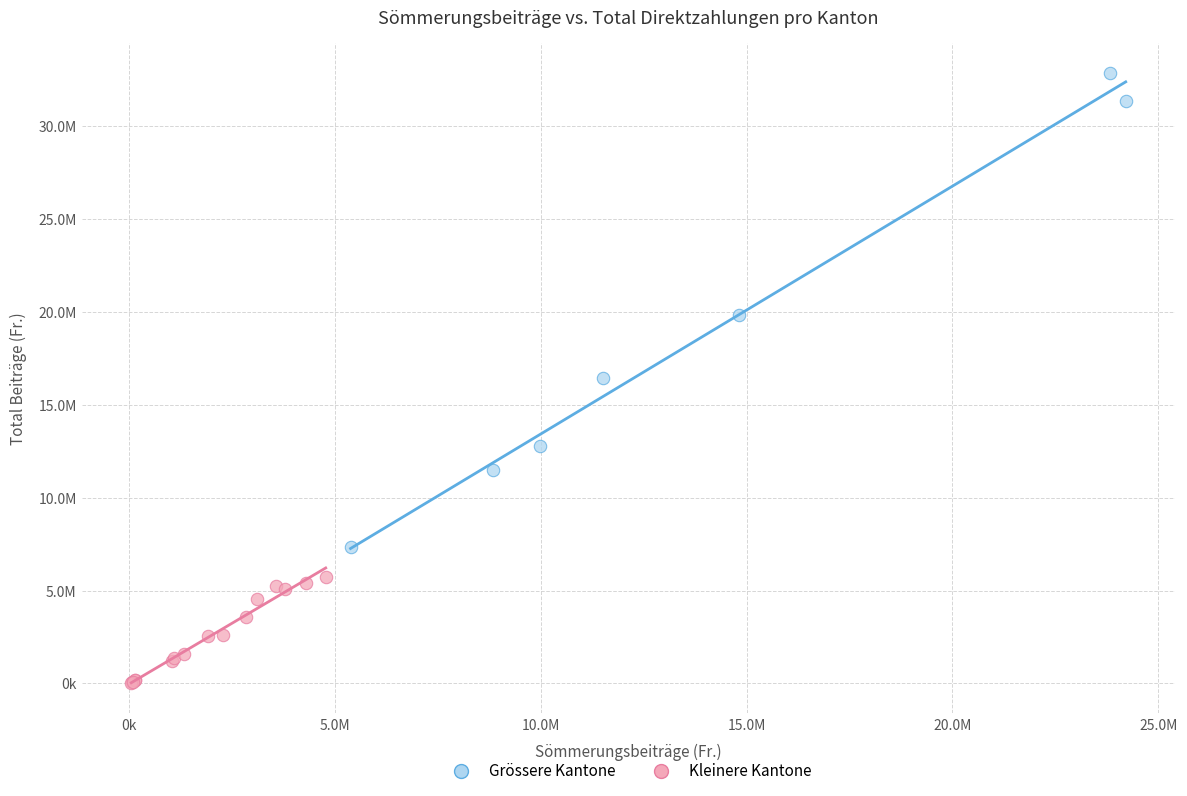

Which series reaches the minimum Y coordinate?

Kleinere Kantone